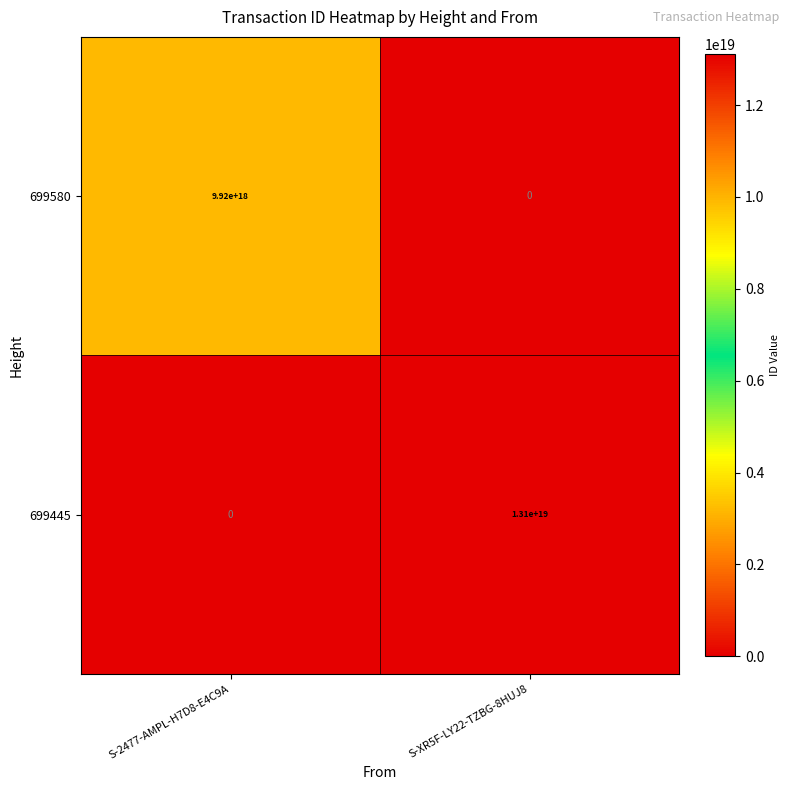

How many categories are shown in the chart?

2